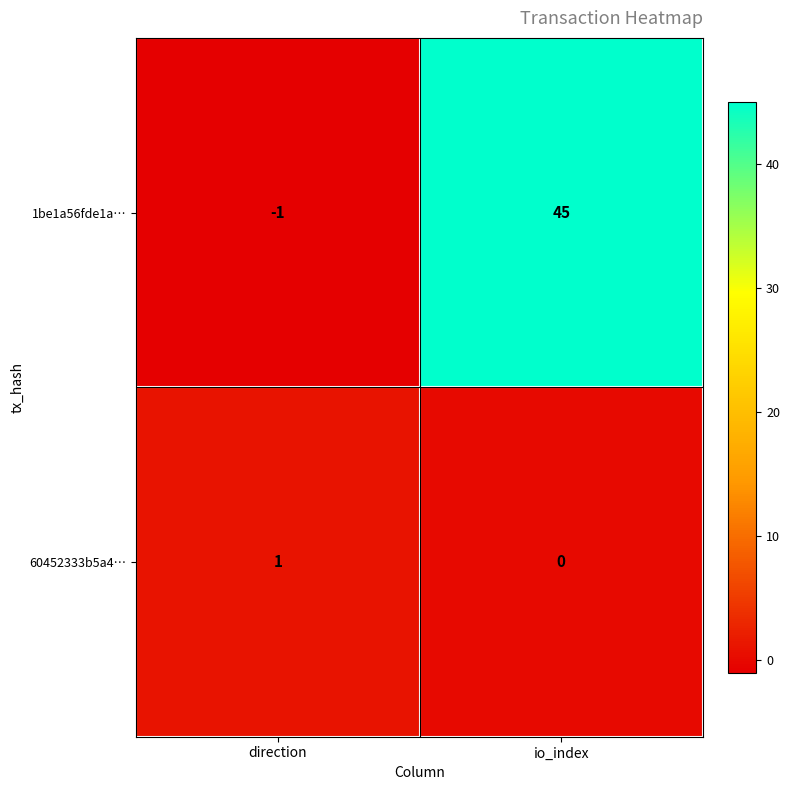

Which category has the lowest value across all series?

direction